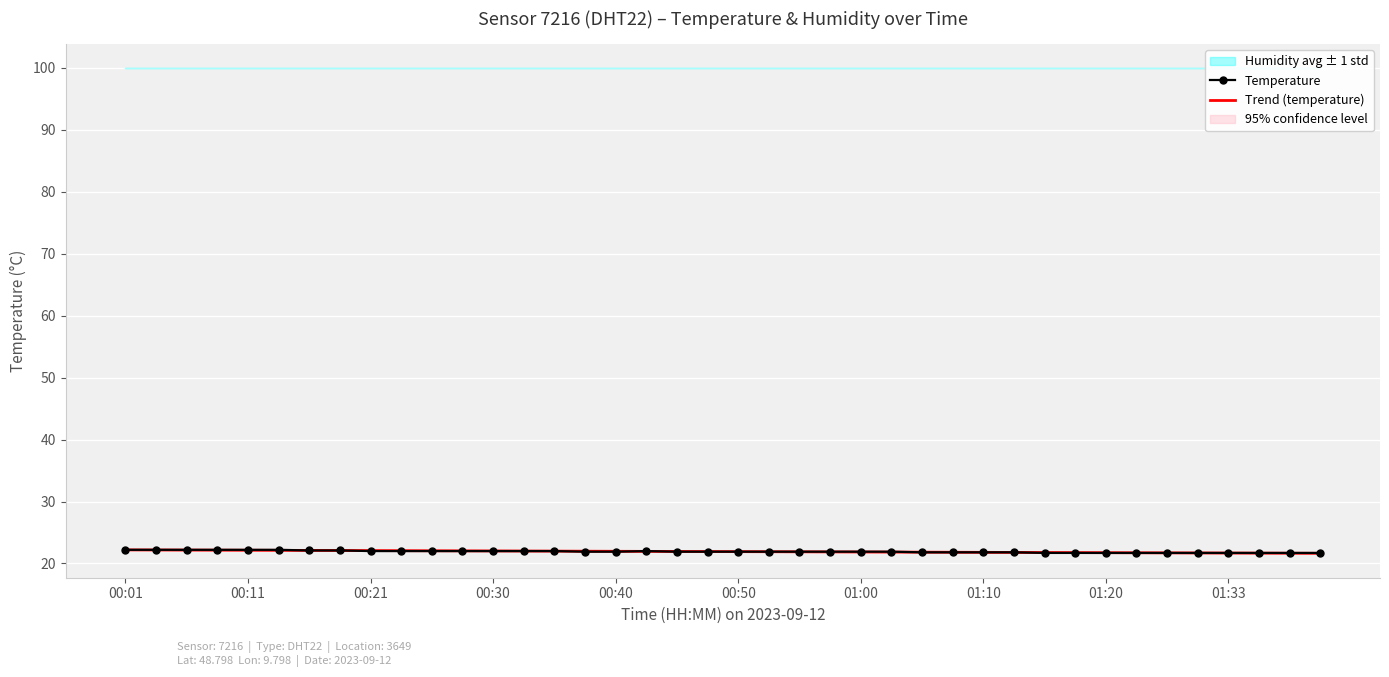

Which series changed the most between 29 and 38?

Trend (temperature)